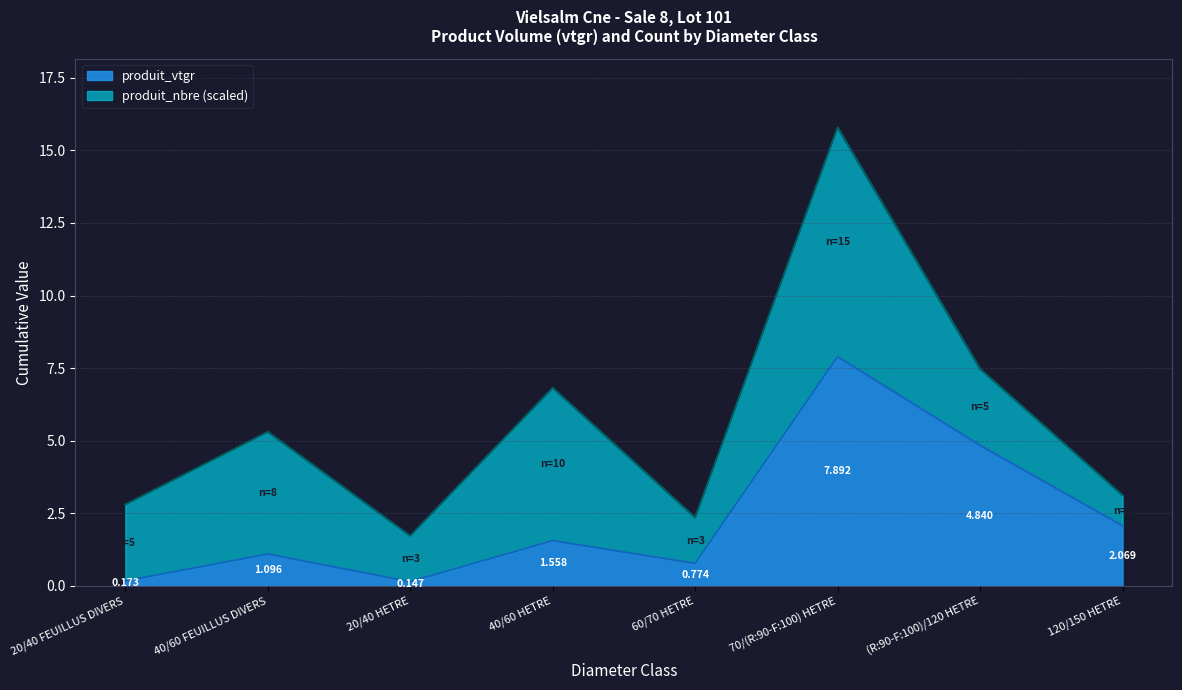

Between 40/60 FEUILLUS DIVERS and (R:90-F:100)/120 HETRE, which is larger?

(R:90-F:100)/120 HETRE